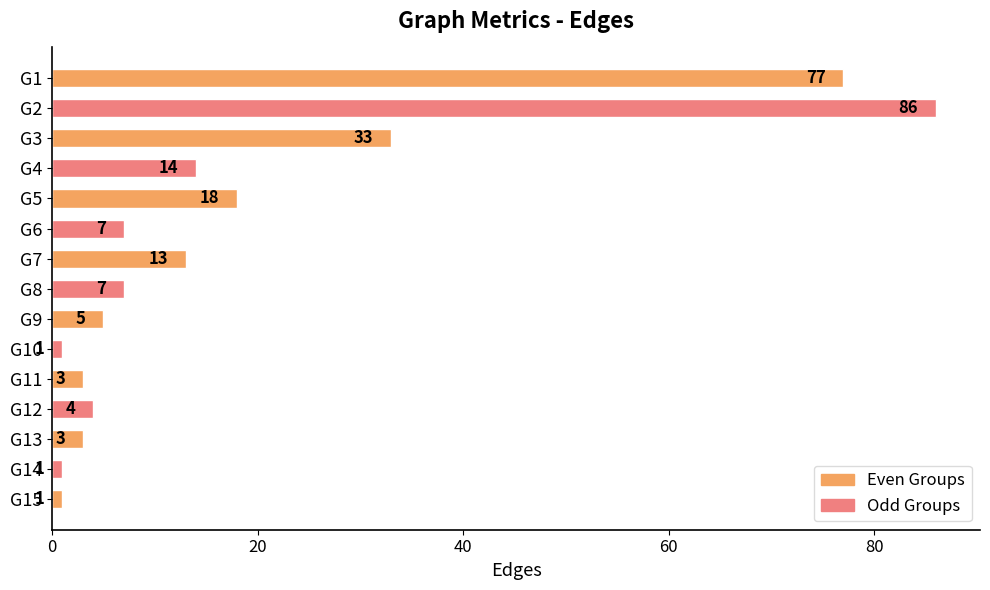

True or false: the data shows 3 at G13.

True